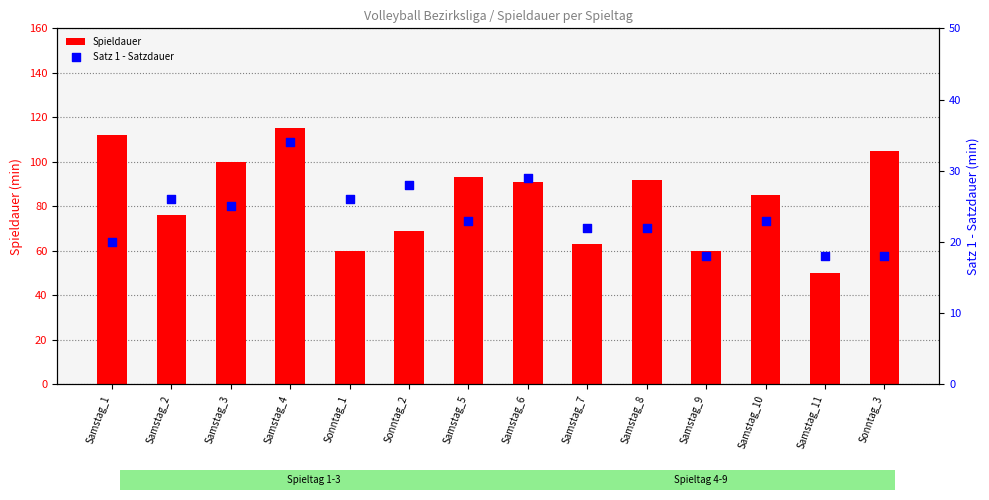

What are all the series names shown in the legend?

Spieldauer, Satz 1 - Satzdauer